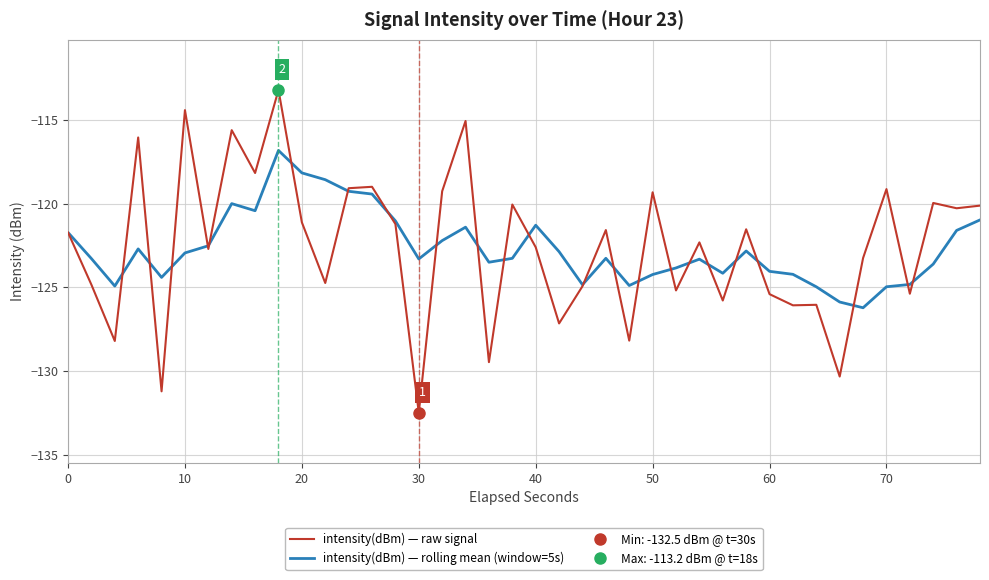

What is the maximum value for intensity(dBm) — rolling mean (window=5s)?

-116.8